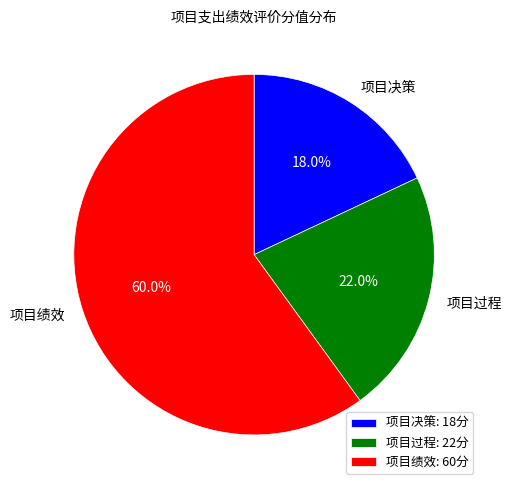

Combined, what portion of the pie is 项目绩效 and 项目决策?

78.0%